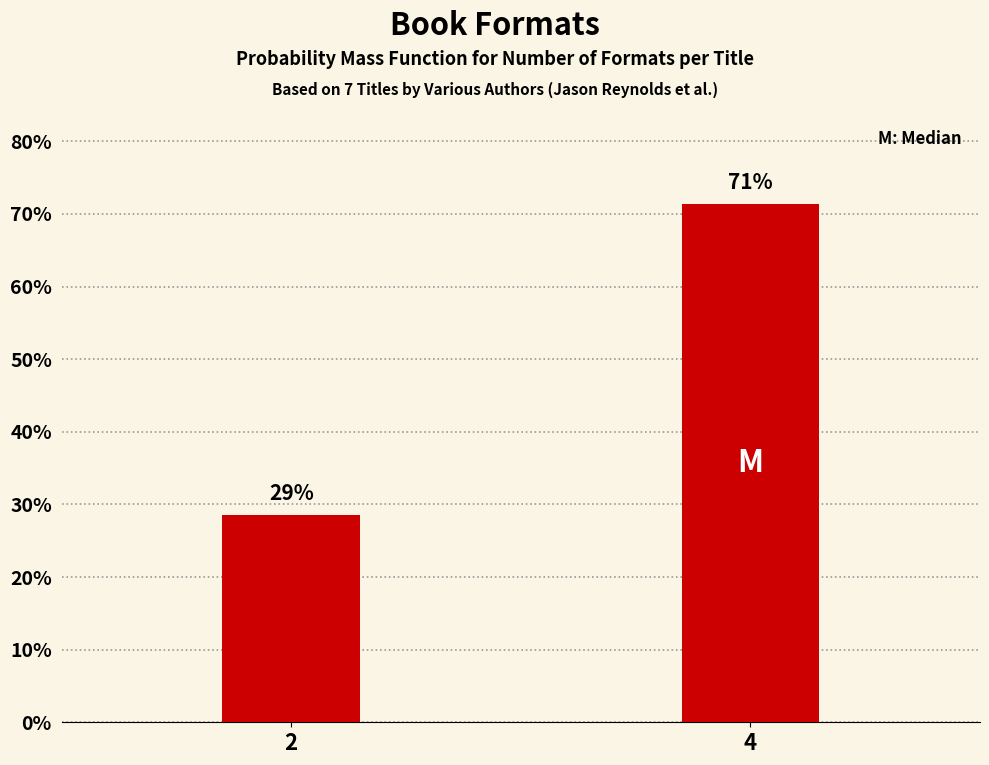

Does the chart contain any negative values?

No